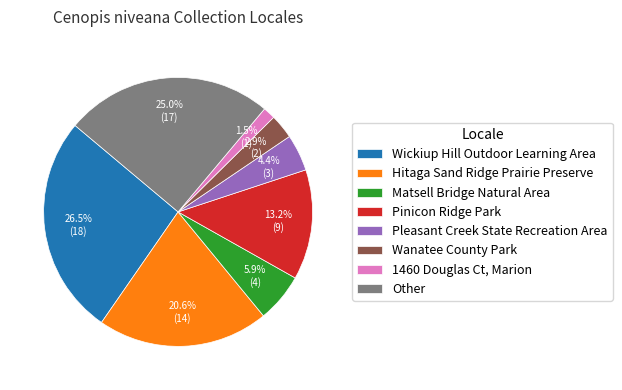

Is it true that Wanatee County Park is 3% of the pie?

True